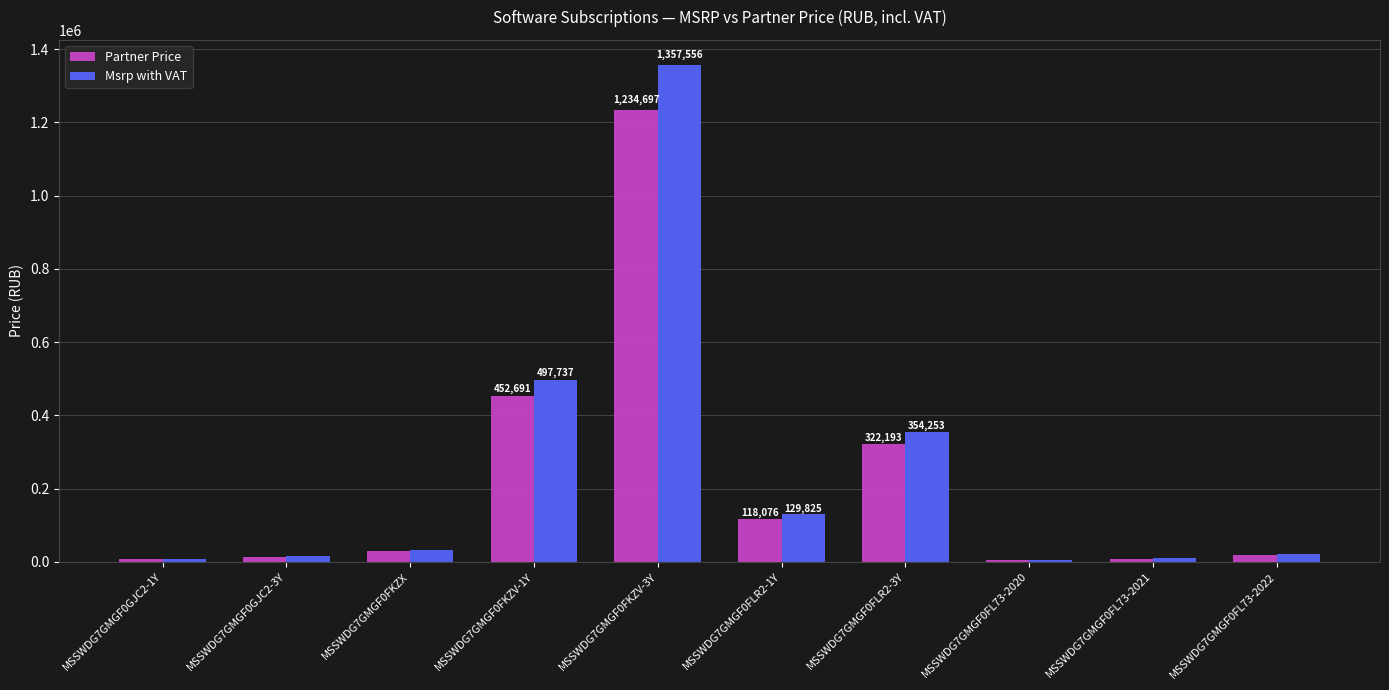

At which label is Partner Price closest to 619577?

MSSWDG7GMGF0FKZV-1Y